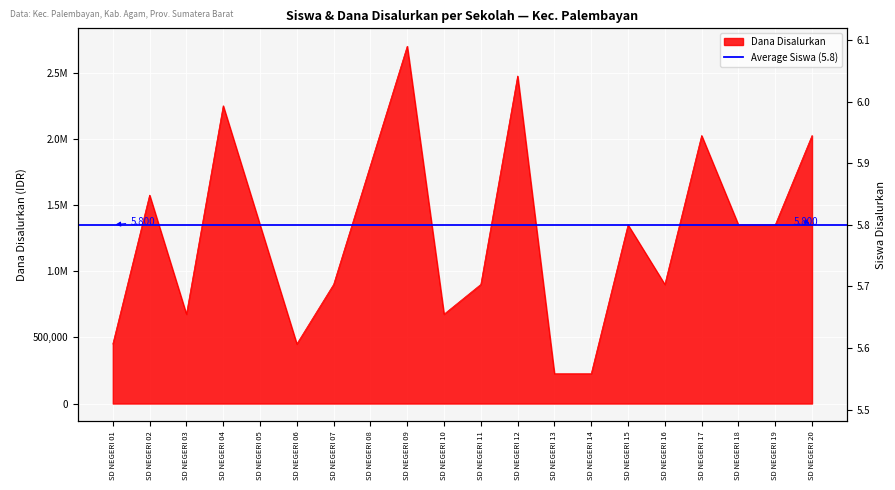

Between SD NEGERI 09 and SD NEGERI 13, which is larger?

SD NEGERI 09